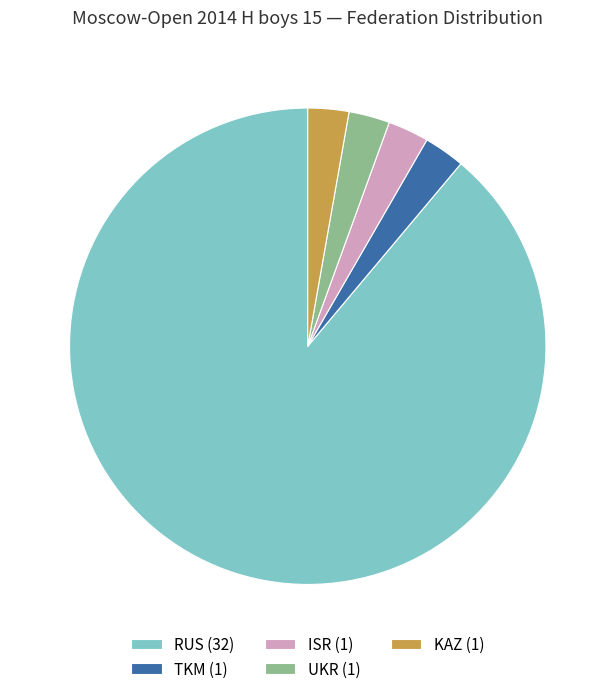

Count the number of slices in the pie.

5